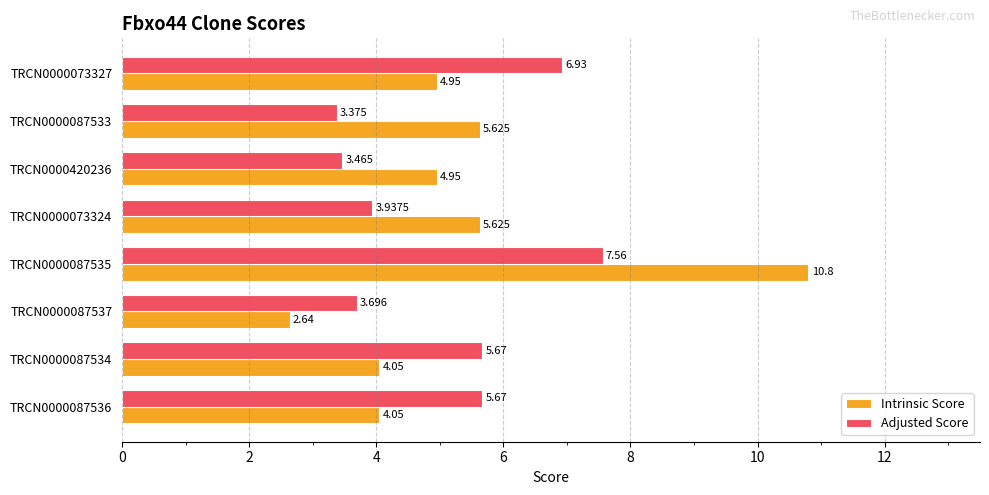

List the series in order of their overall mean, highest first.

Intrinsic Score, Adjusted Score